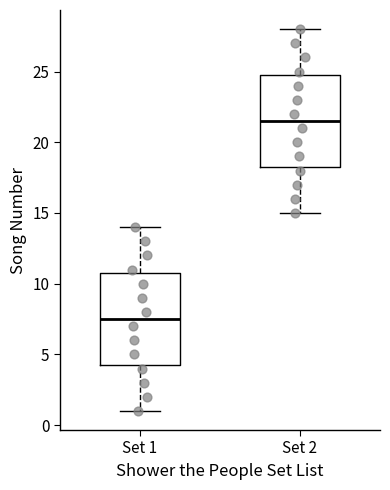

Reading left to right, transcribe this box plot: for each box, give where its median line is, the range the box spans, and where its two whiskers end, as read against the y-axis. The values are not printed on the chart, so give them approximately, as read against the axis.

Set 1: median 7.5, box 4.5 to 11.0, whiskers 1.0 to 14.0
Set 2: median 21.5, box 18.5 to 25.0, whiskers 15.0 to 28.0